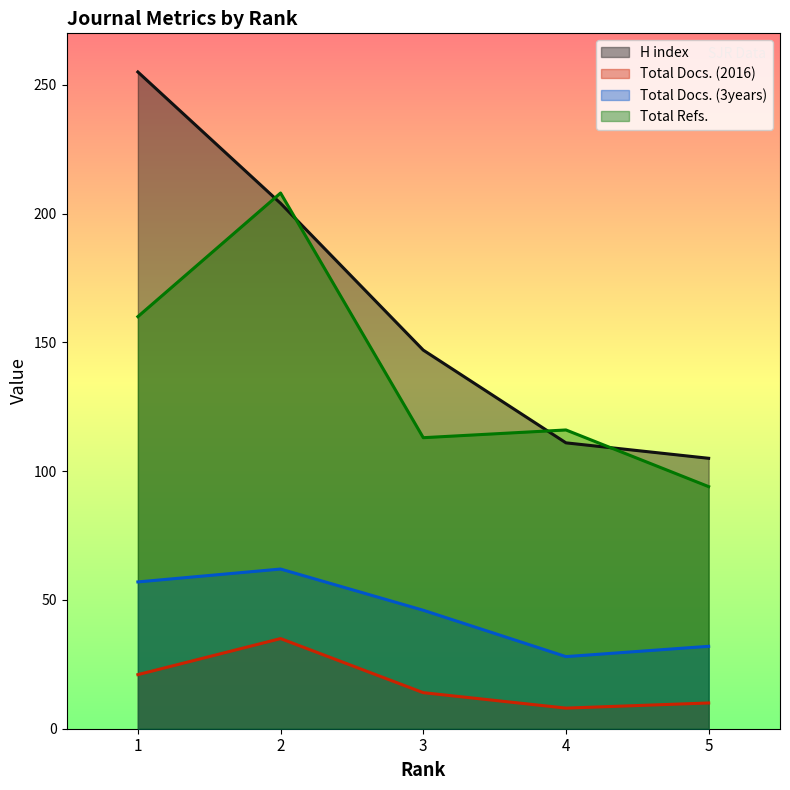

Where is the first local minimum for Total Refs.?

3